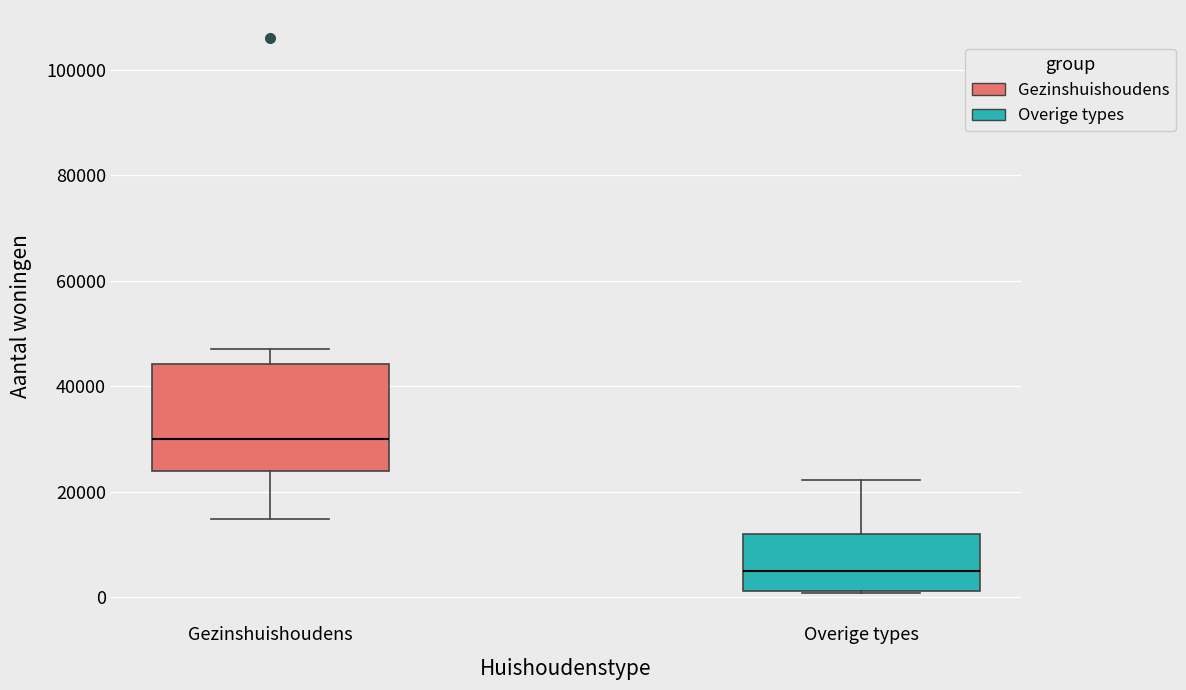

Where is the lower edge of the box for Gezinshuishoudens on the y-axis? The values are not printed on the chart, so give them approximately, as read against the axis.

24000